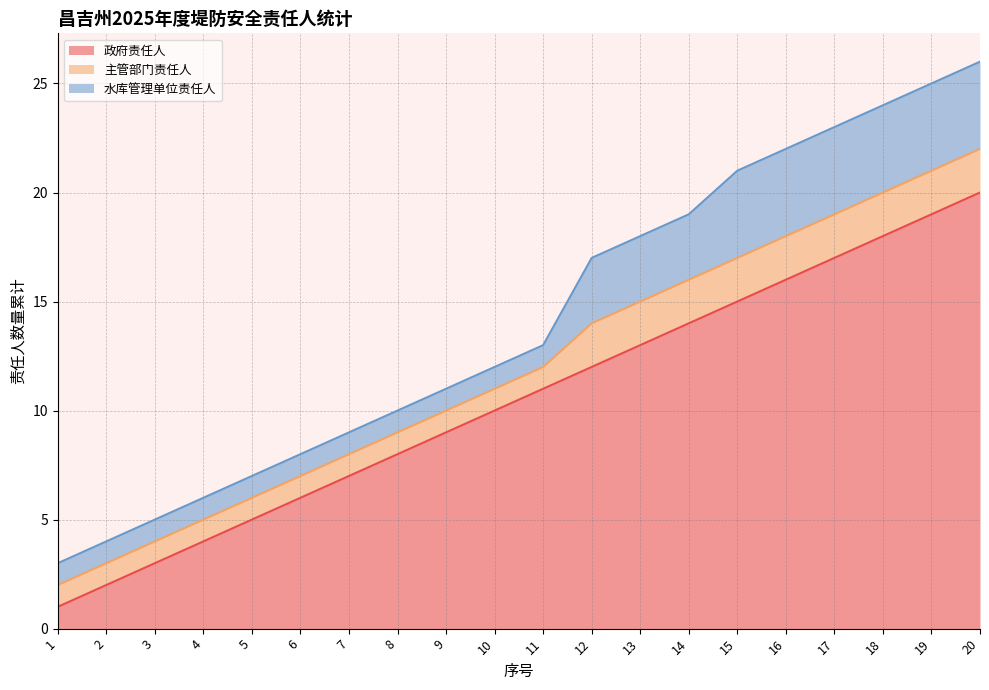

Rank the series by their maximum value, from highest to lowest.

政府责任人, 水库管理单位责任人, 主管部门责任人